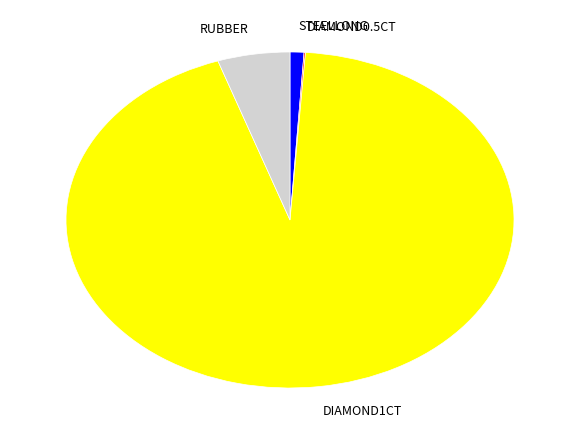

True or false: STEELLONG accounts for 7% of the total.

False